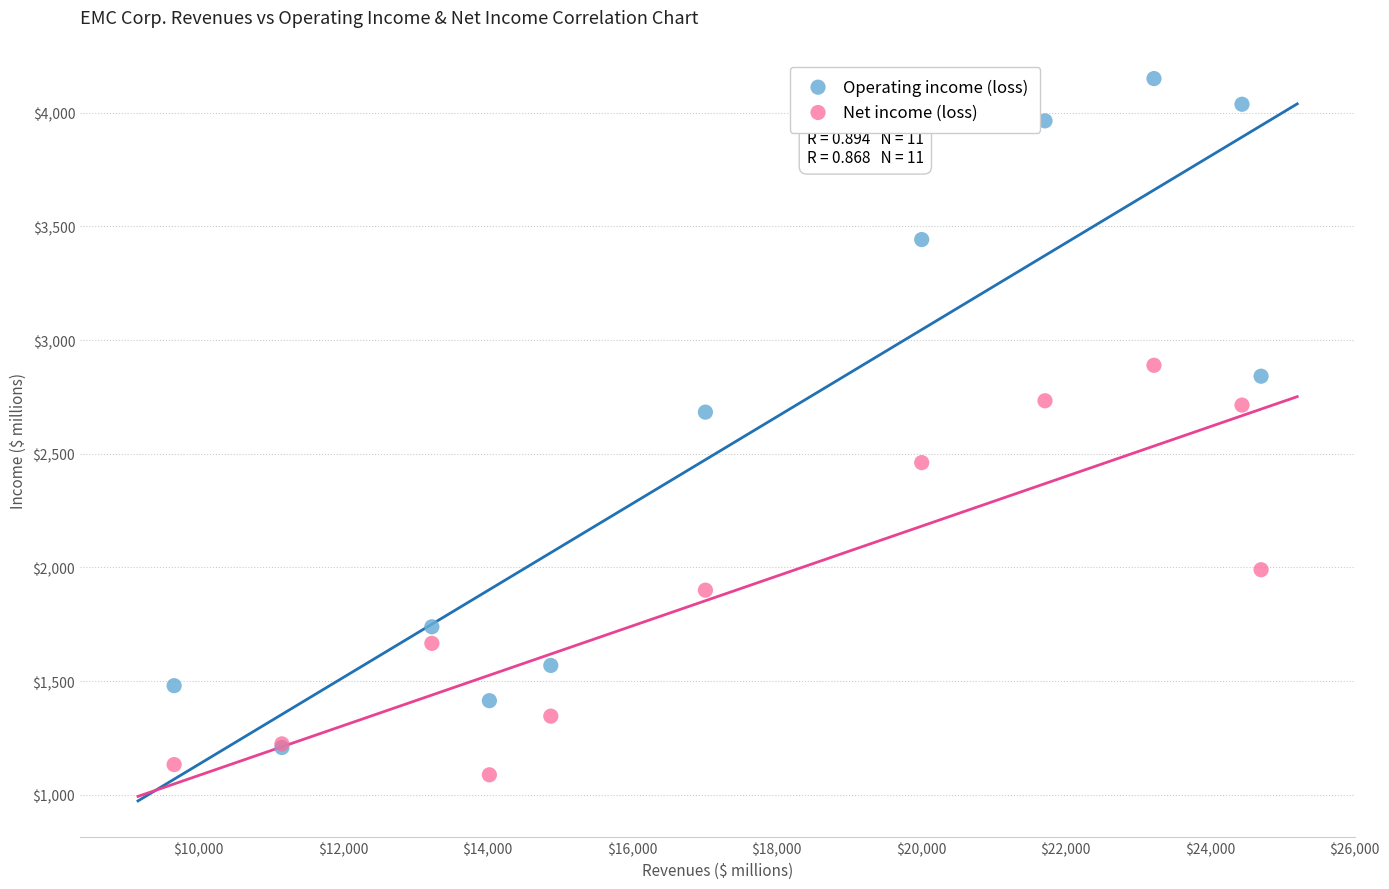

What are all the series names shown in the legend?

Operating income (loss), Net income (loss)